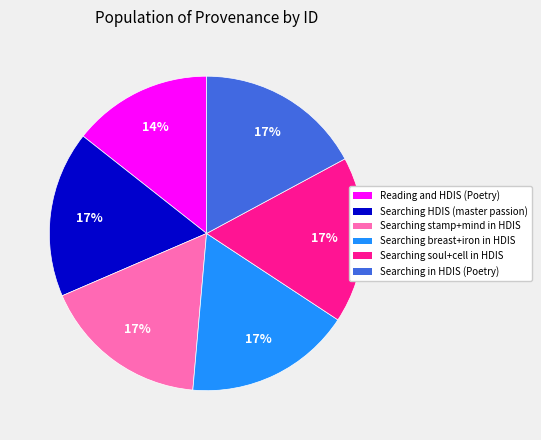

Do Searching HDIS (master passion) and Searching stamp+mind in HDIS together represent more than half of the pie?

No